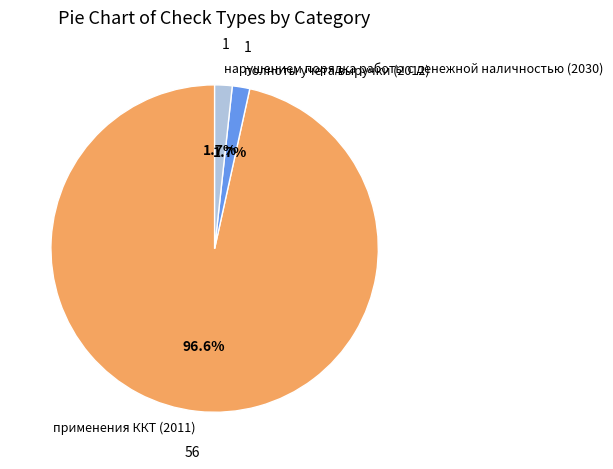

What is the ratio of the value at нарушением порядка работы с денежной наличностью (2030) to the value at полноты учета выручки (2012)?

1.0